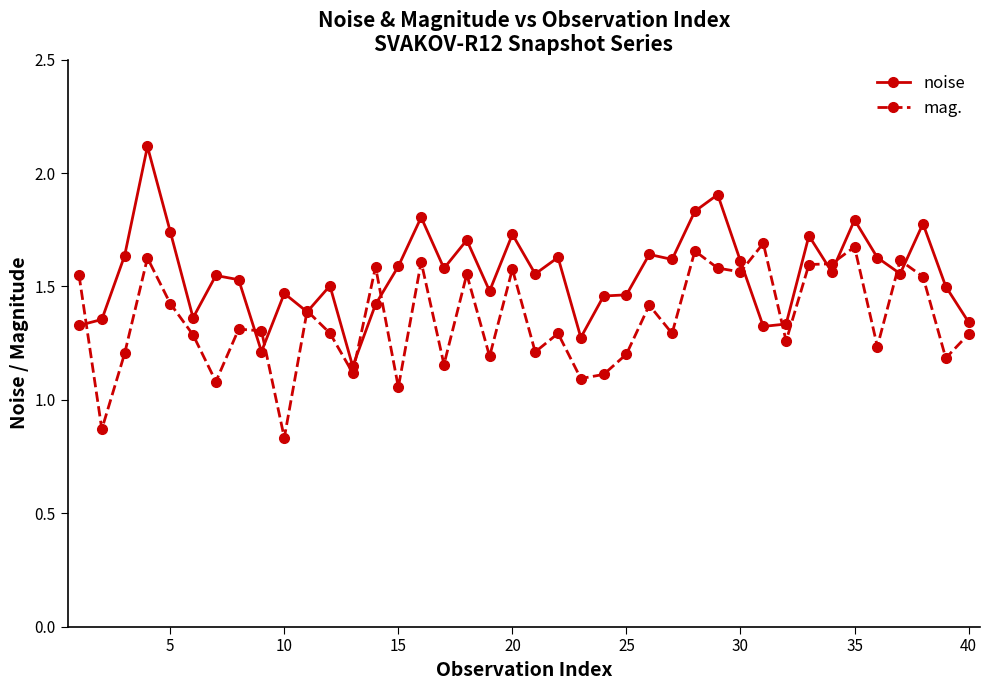

What is the maximum value shown in the chart?

2.1